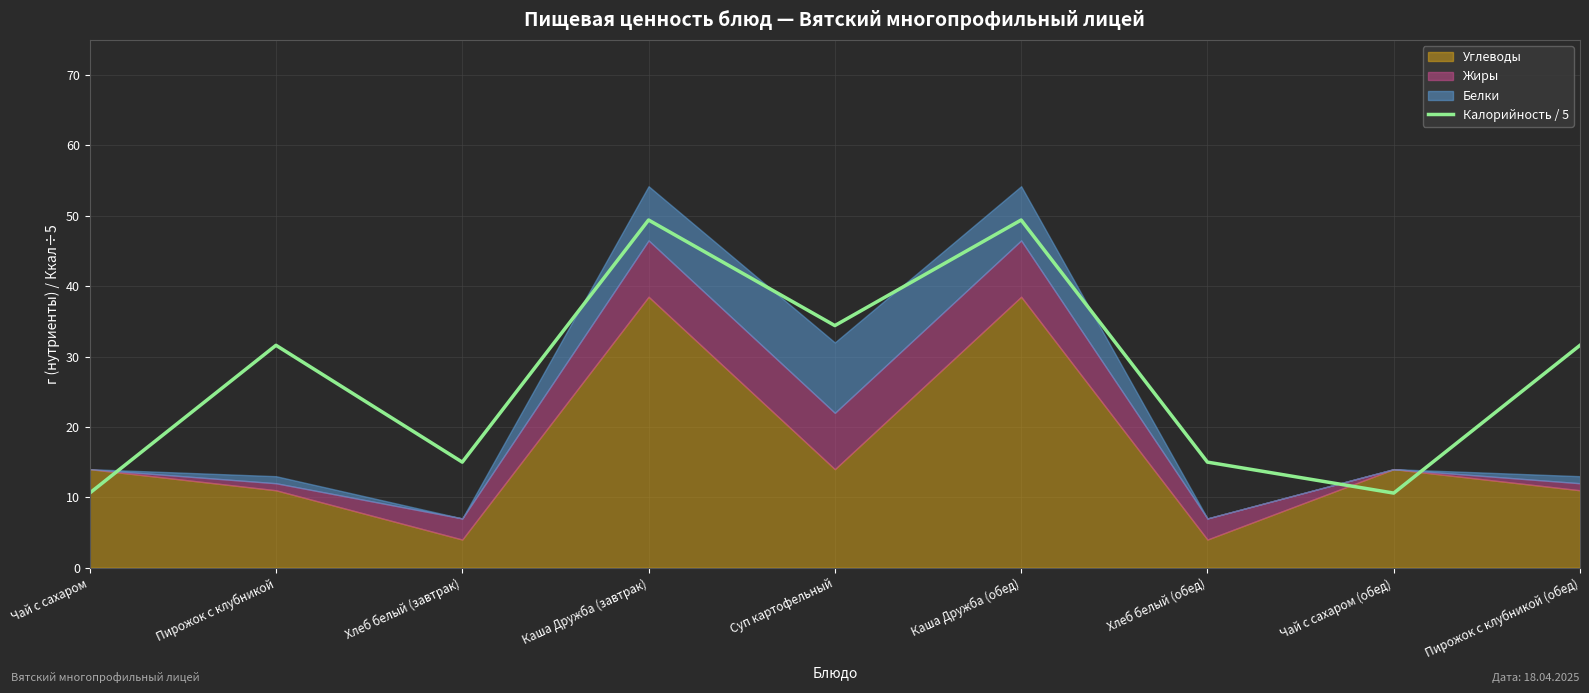

Reading right to left, extract all data points from this chart.

31.6	10.6	15.0	49.4	34.4	49.4	15.0	31.6	10.6